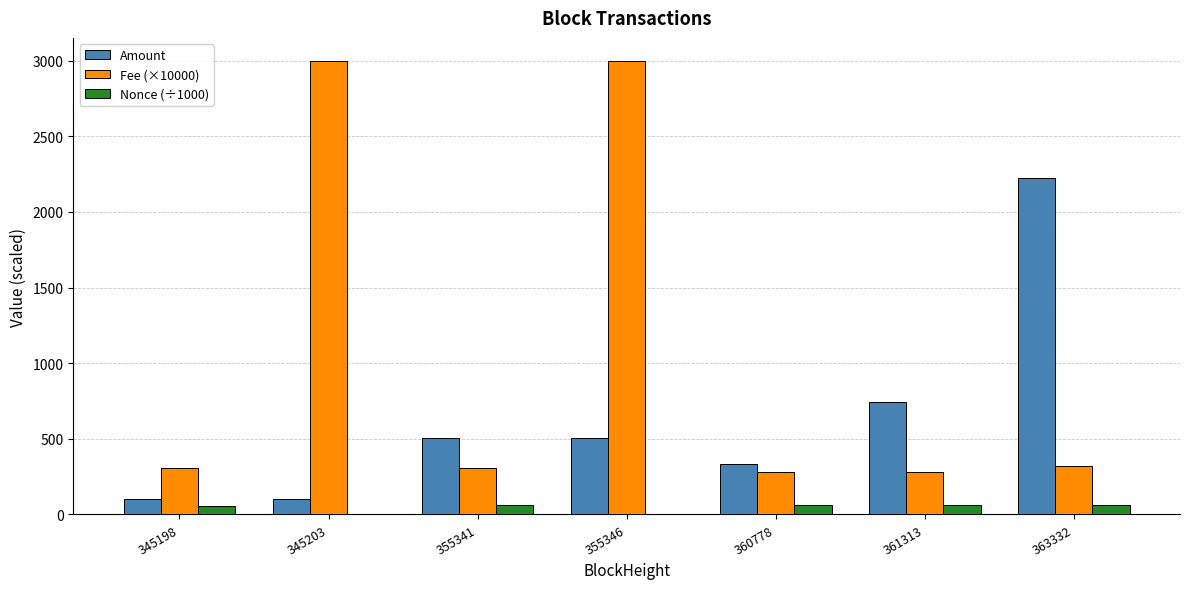

Are the bars grouped side by side (vs. stacked)?

Yes